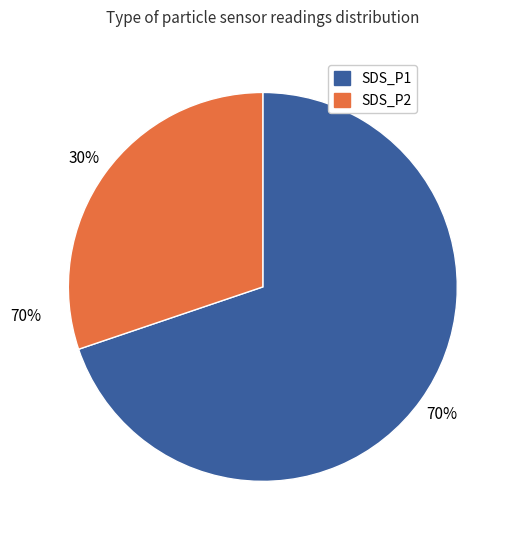

What portion of the pie excludes SDS_P2?

70.0%